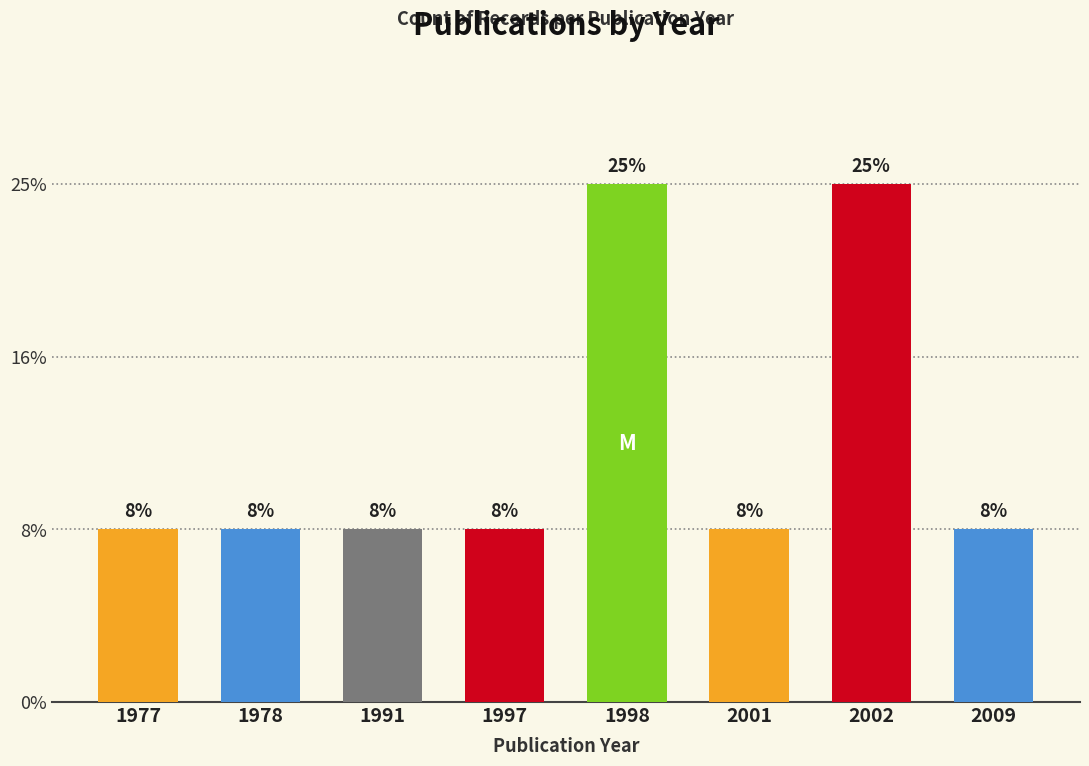

What is the sum of all values?

12